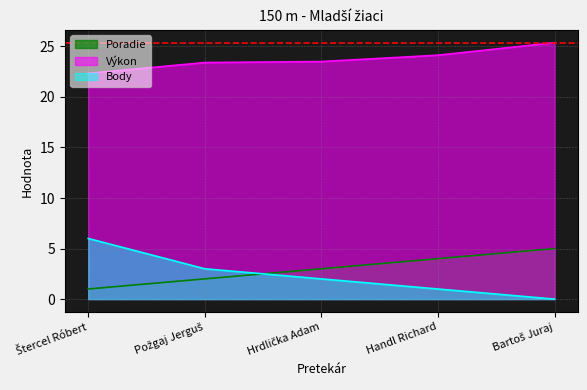

True or false: Poradie has more than 1 interior local peaks.

False